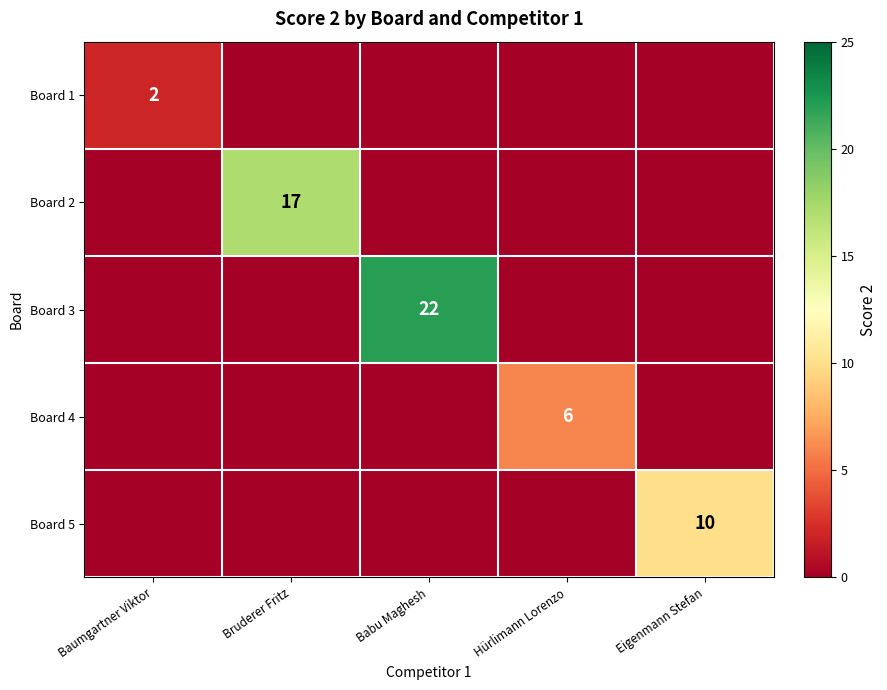

Is it true that Board 1 equals 3 at Baumgartner Viktor?

False